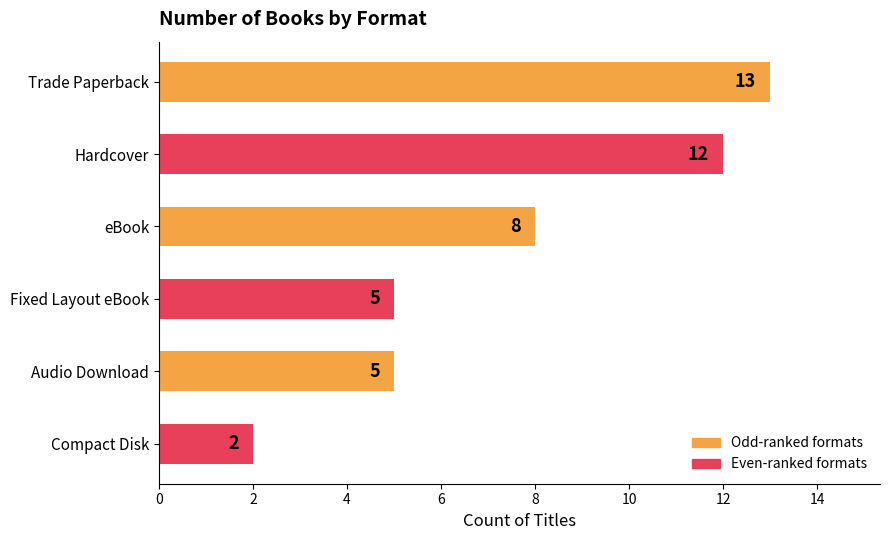

What is the sum of the values at Compact Disk and Fixed Layout eBook?

7